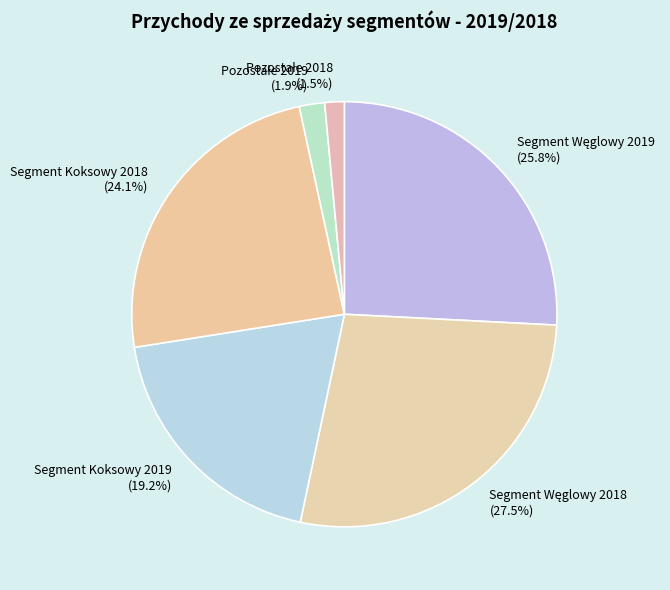

Count the number of slices in the pie.

6